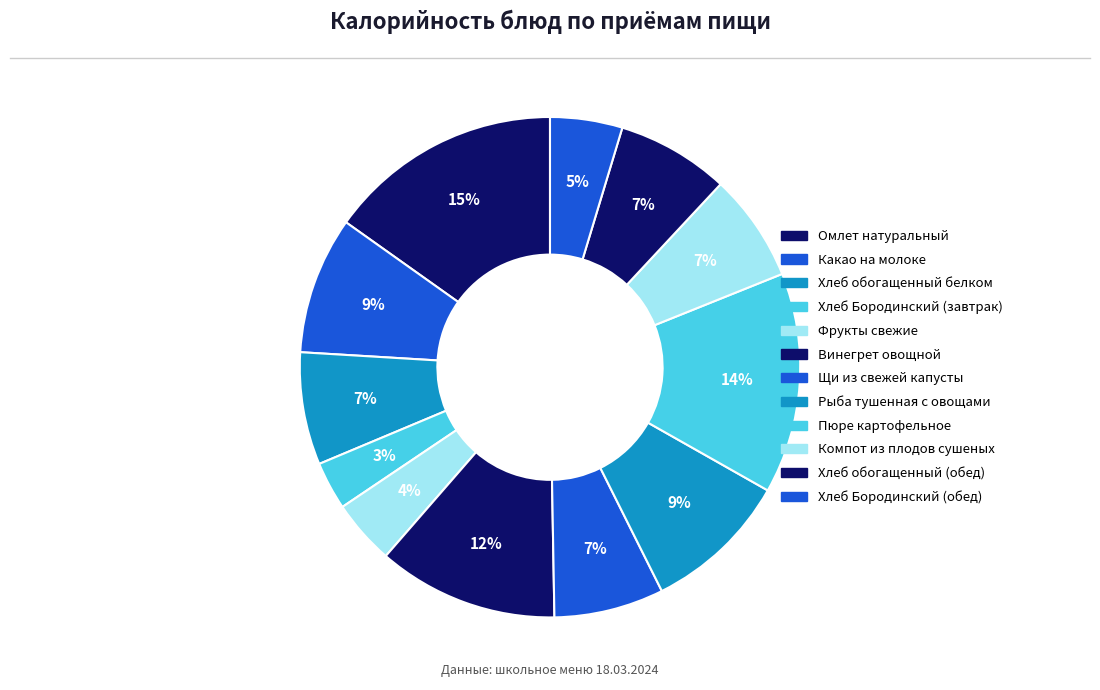

Which slice is the smallest?

Хлеб Бородинский (завтрак)